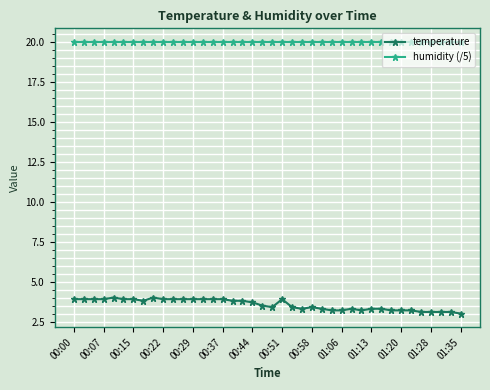

Does the chart have visible grid lines?

Yes